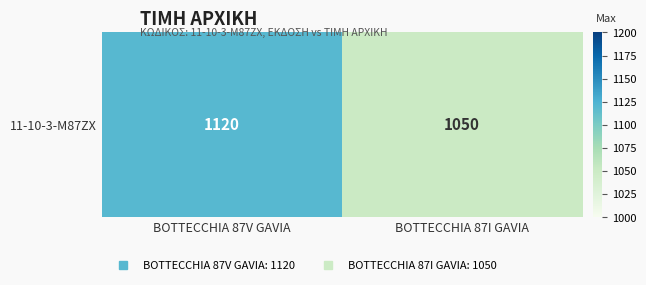

How many data points does each series have?

2